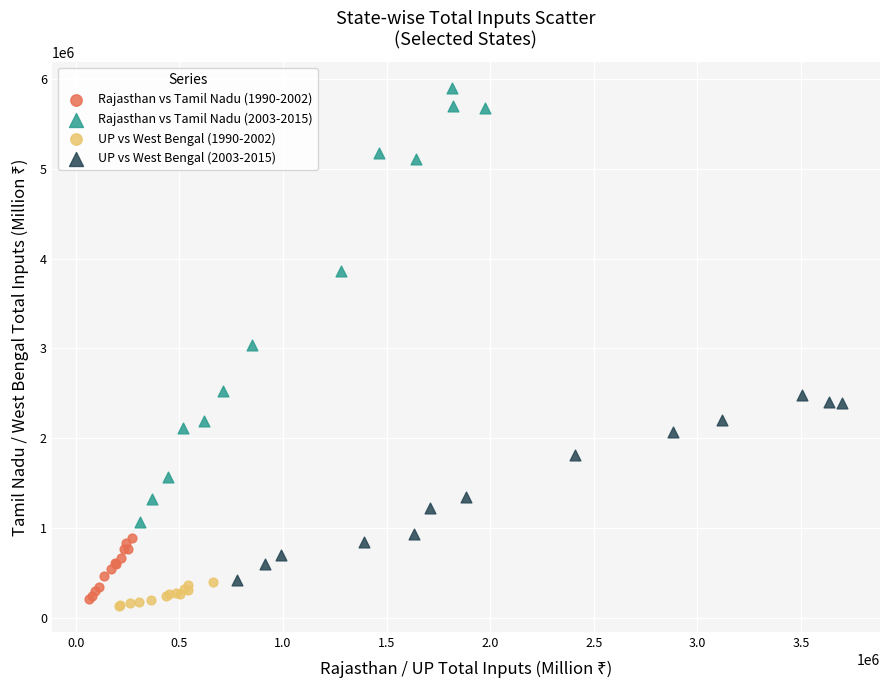

Which series has the largest Y range (max minus min)?

Rajasthan vs Tamil Nadu (2003-2015)